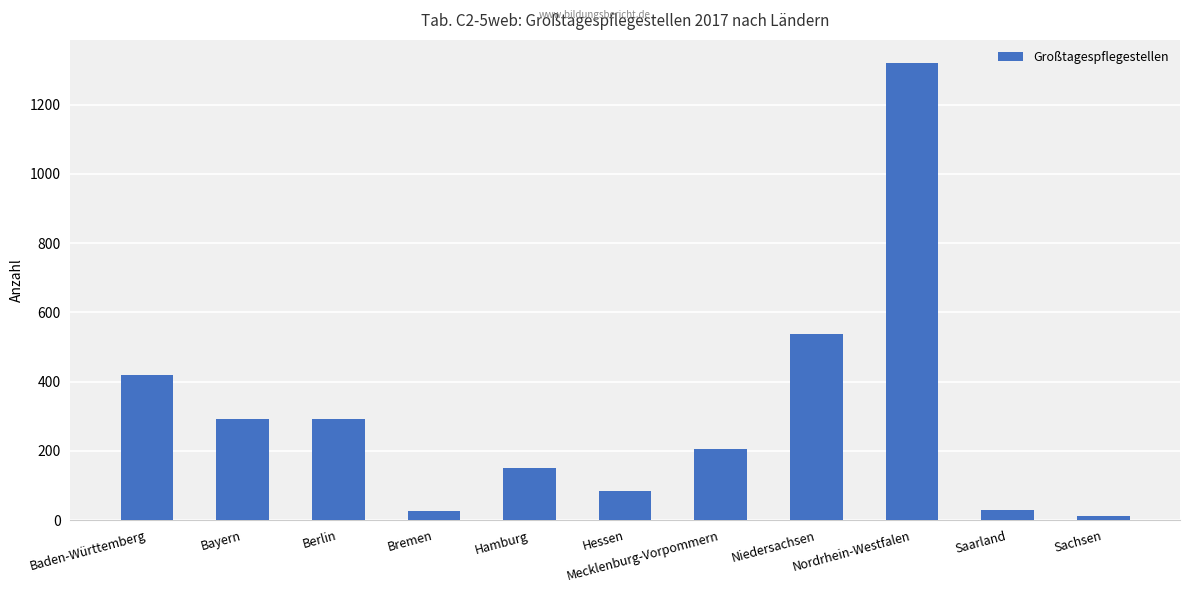

What is the minimum value shown in the chart?

11